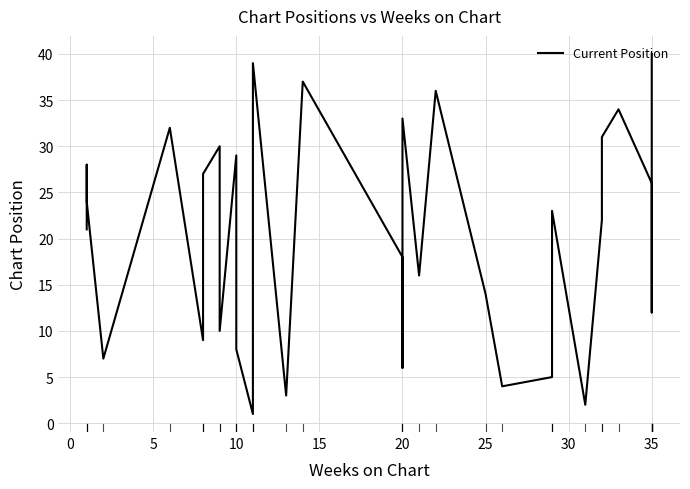

What is the smallest value displayed?

1